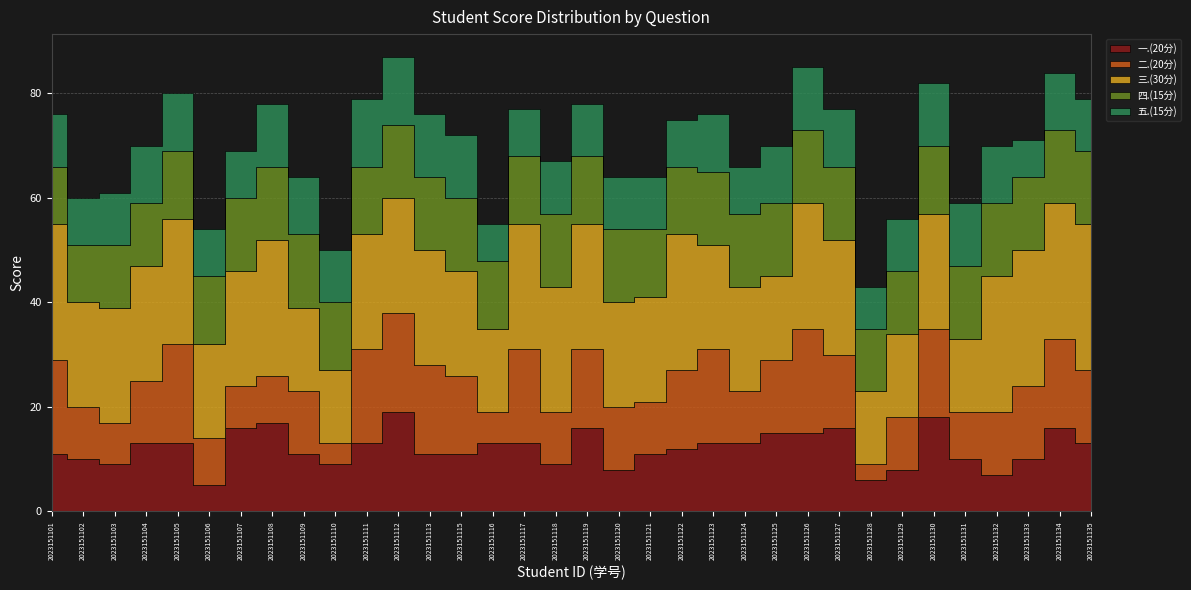

How many distinct data groups are displayed?

5